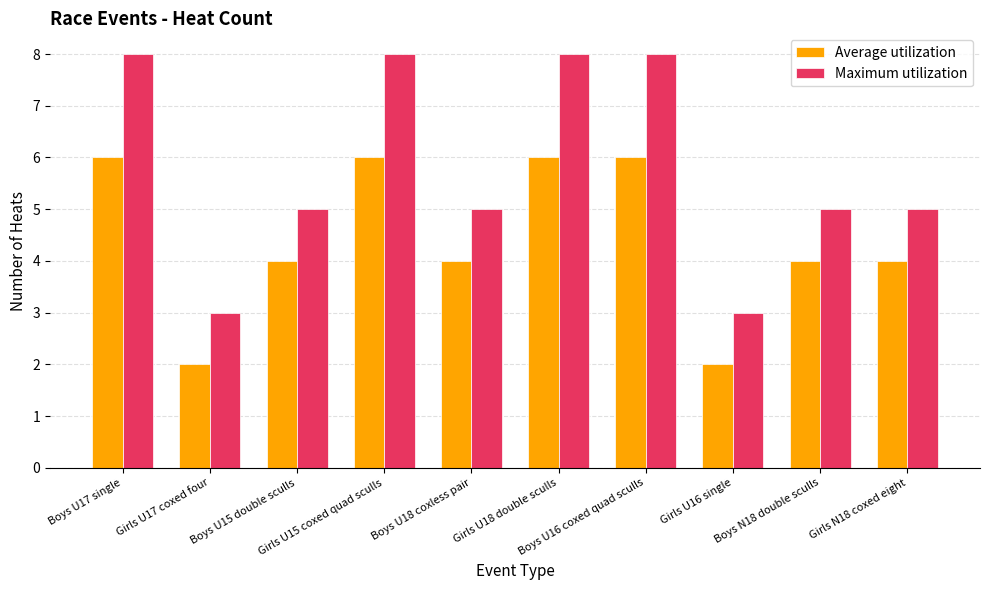

The Maximum utilization series shows 5 at Boys N18 double sculls. True or false?

True